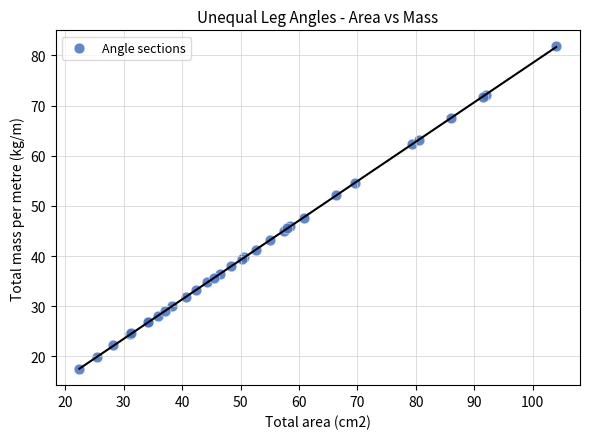

What Y value in the scatter plot is closest to 49?

47.6